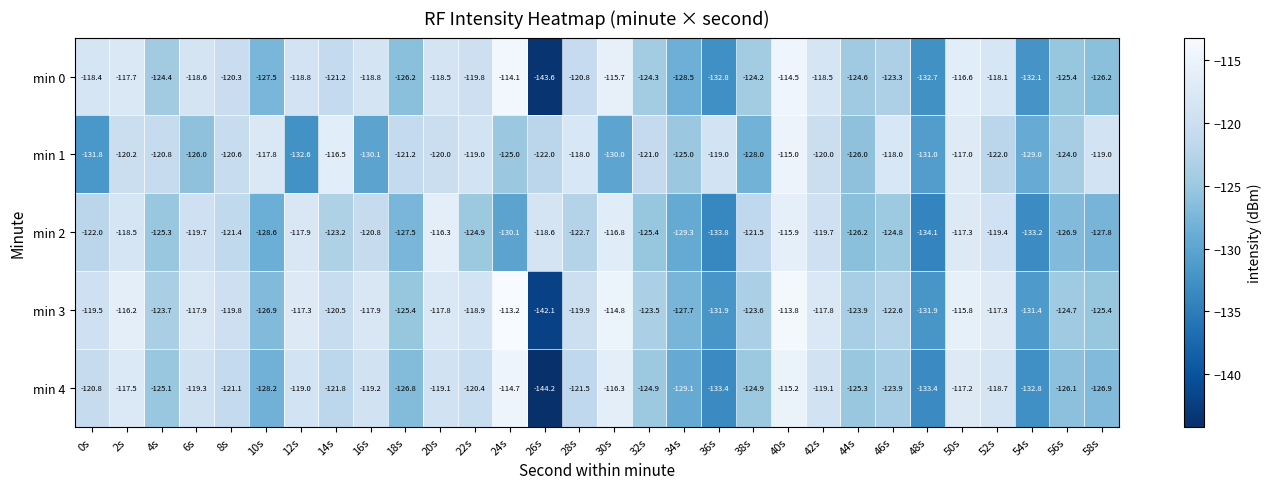

The value of min 2 at 44s is -126.2. True or false?

True